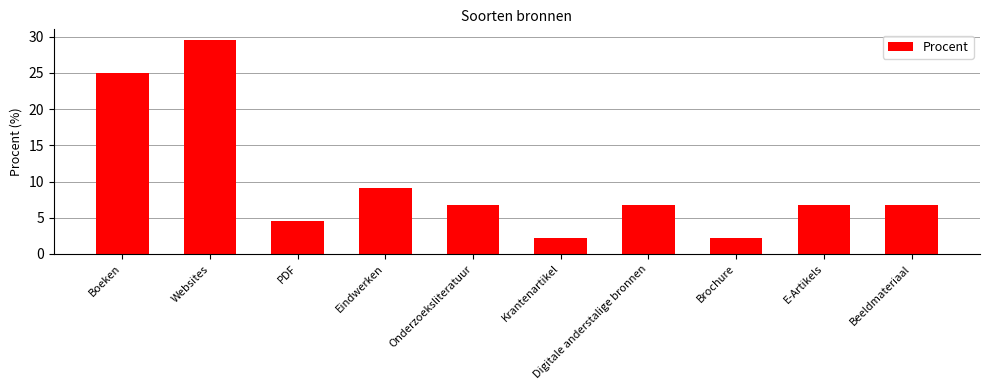

Reading left to right, transcribe all the data shown in this chart.

Boeken=25.0	Websites=29.5	PDF=4.5	Eindwerken=9.1	Onderzoeksliteratuur=6.8	Krantenartikel=2.3	Digitale anderstalige bronnen=6.8	Brochure=2.3	E-Artikels=6.8	Beeldmateriaal=6.8